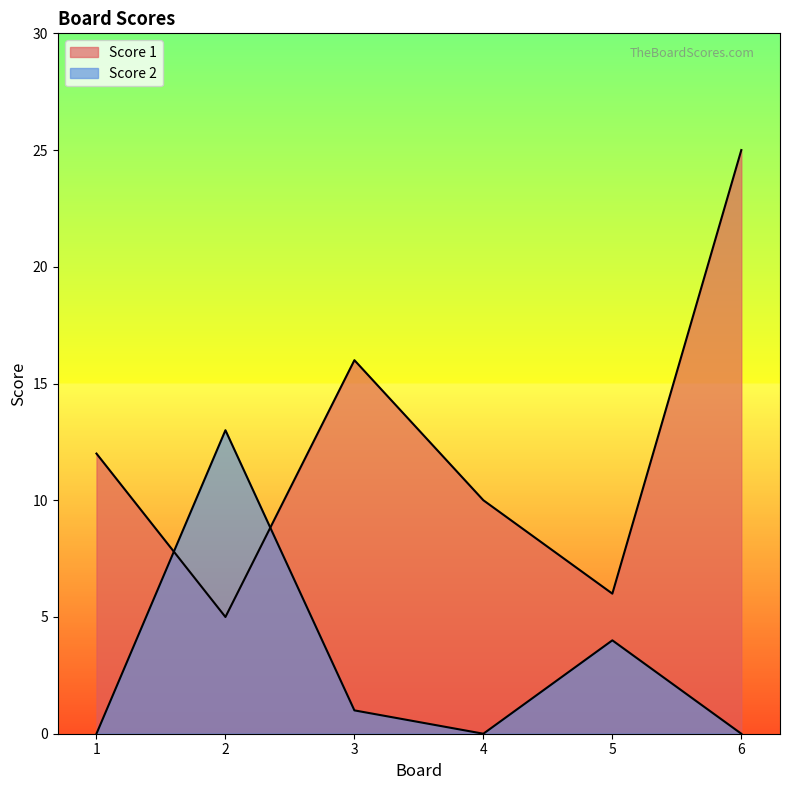

Reading left to right, extract all data points from this chart.

Score 1: 1=12	2=5	3=16	4=10	5=6	6=25
Score 2: 1=0	2=13	3=1	4=0	5=4	6=0